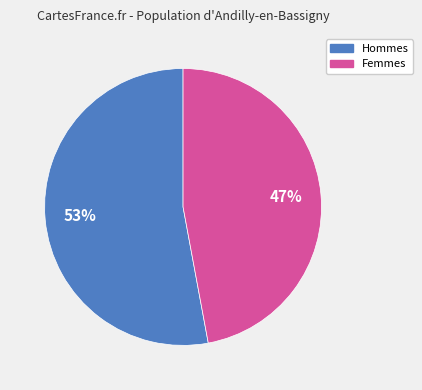

To the nearest percent, what is the difference between the largest and smallest slice percentages?

6%